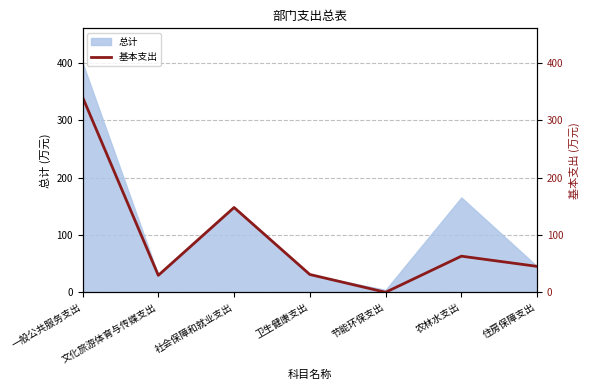

How many lines are shown in the chart?

1